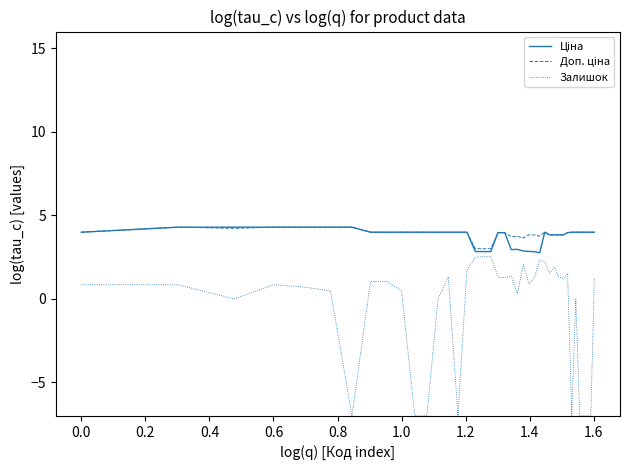

Which series has the widest spread of values?

Залишок